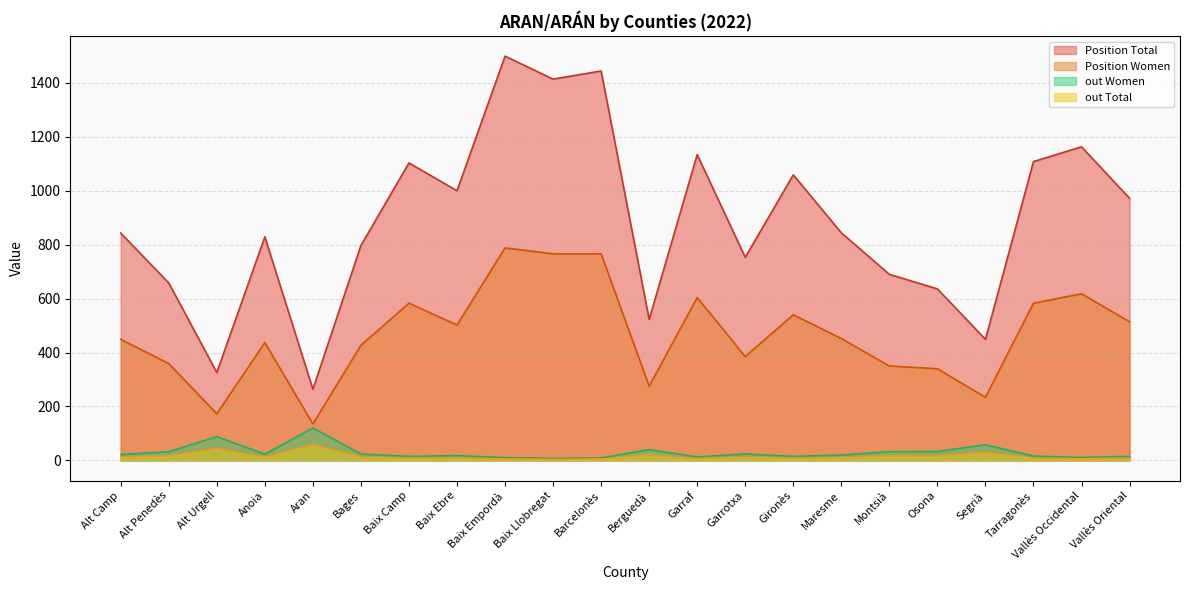

Between Osona and Aran, which is larger?

Osona